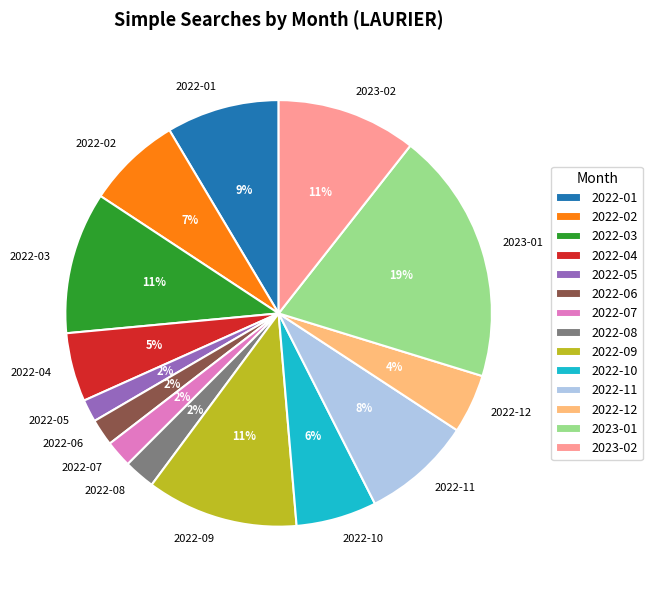

To the nearest percent, what is the average slice percentage?

7%